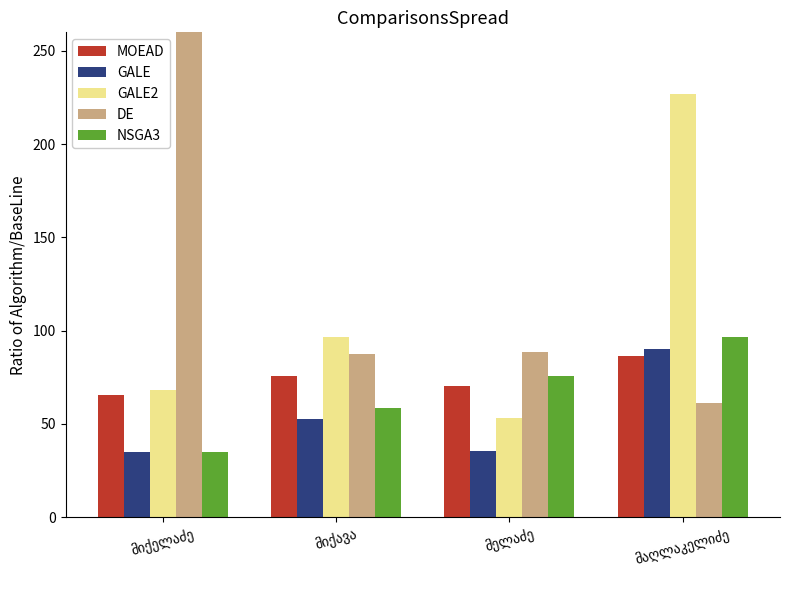

Which series has the largest total across all categories?

DE